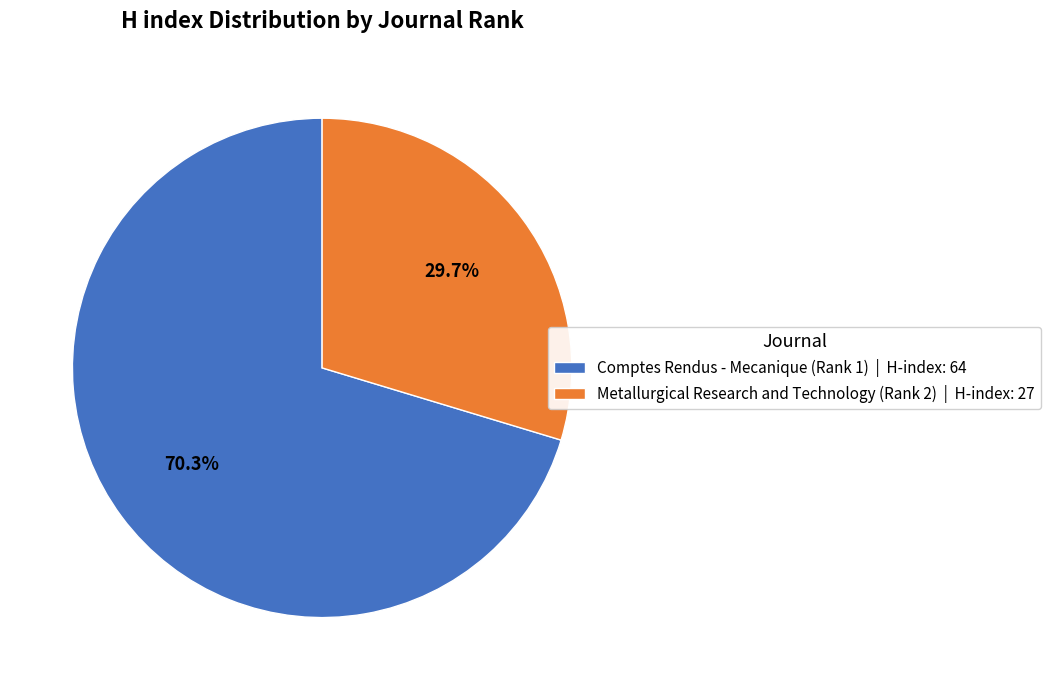

Does Metallurgical Research and Technology (Rank 2) account for over 50% of the chart?

No